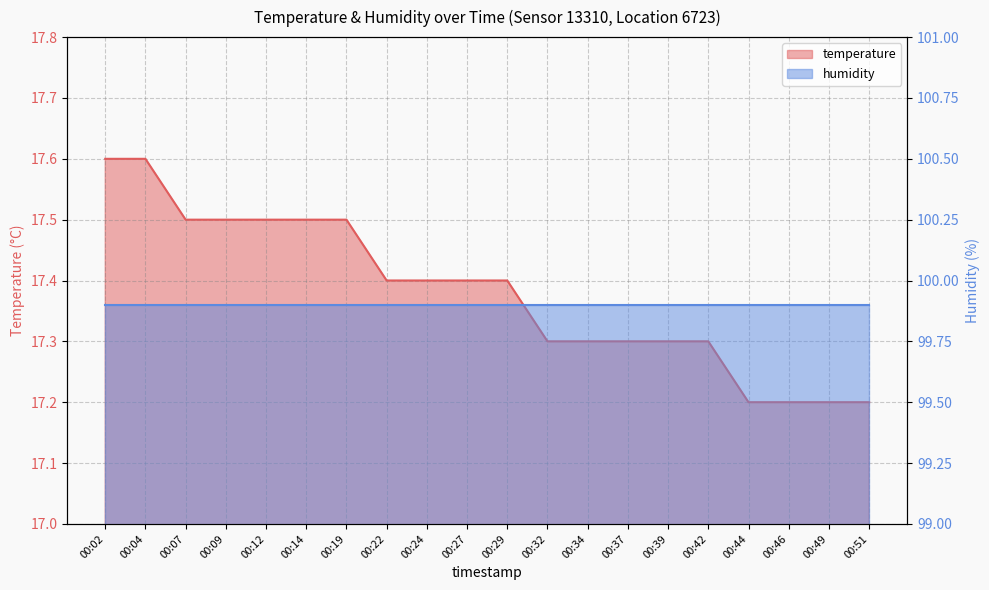

What is the approximate value at 00:49?

17.2